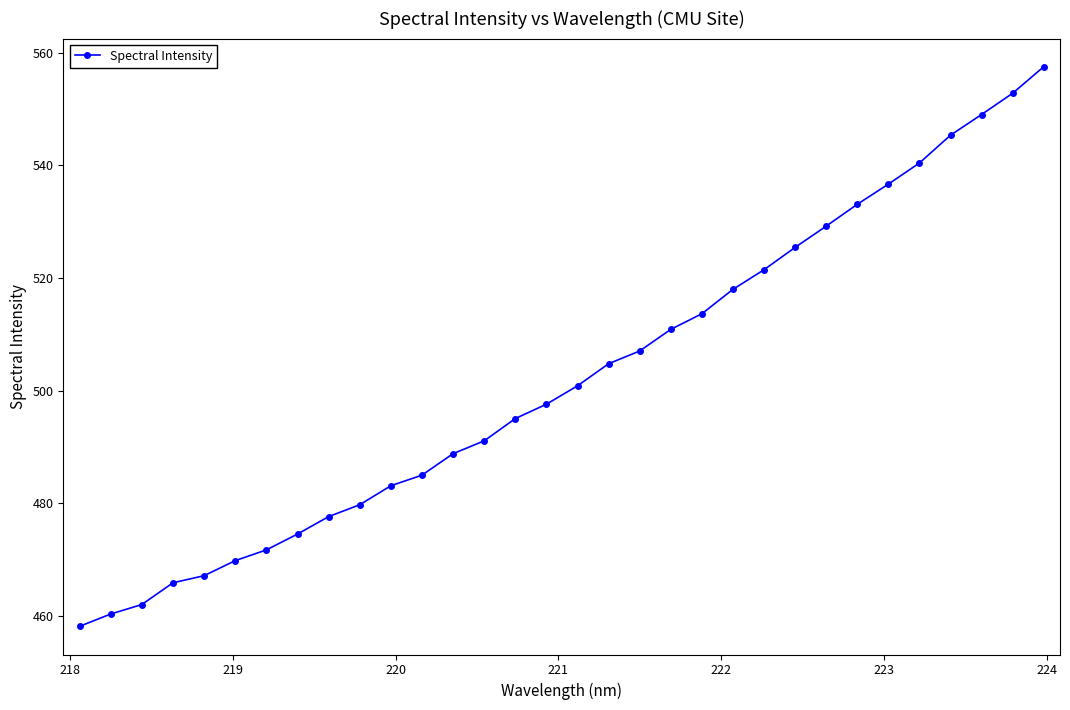

What is the greatest value displayed?

557.5